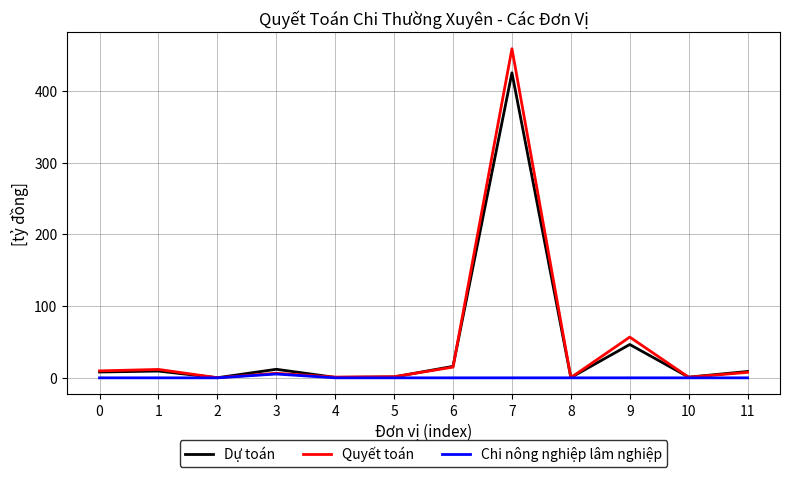

List the series in order of their peak value, highest first.

Quyết toán, Dự toán, Chi nông nghiệp lâm nghiệp